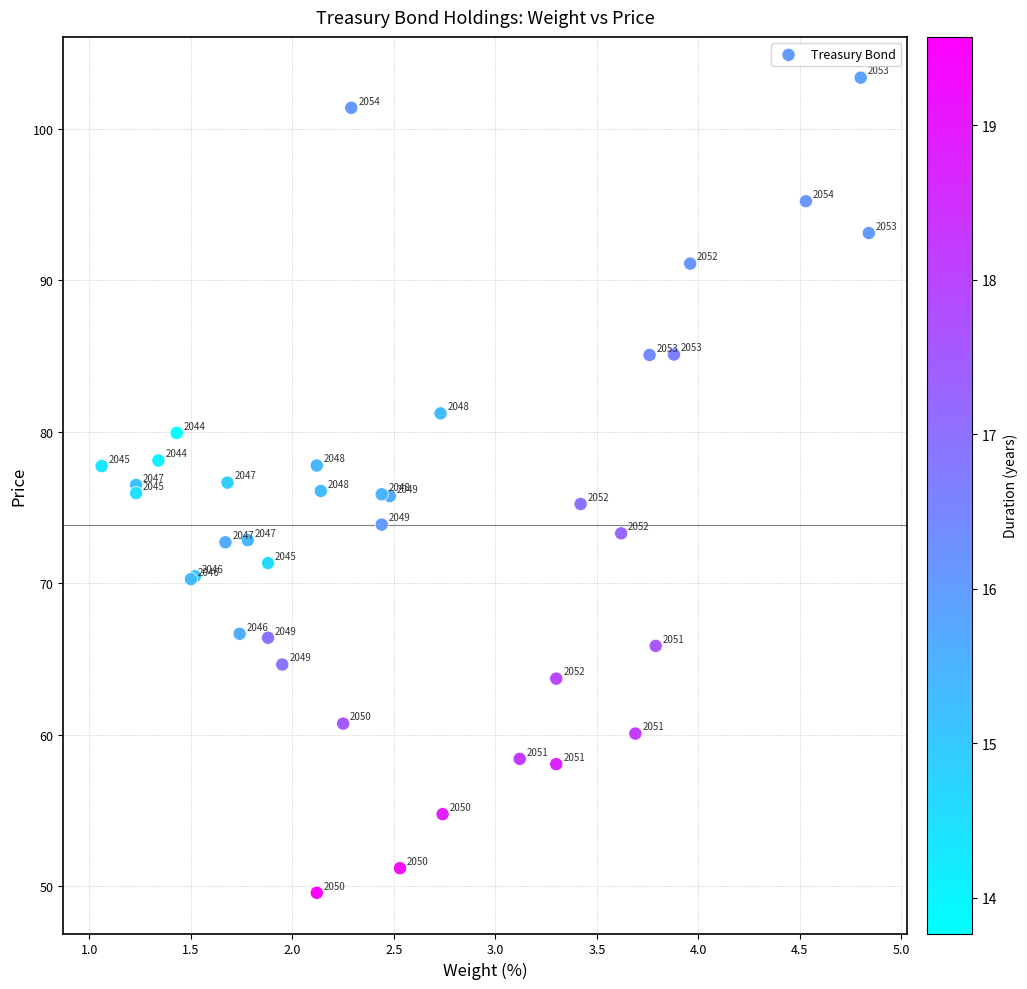

What Y value in the scatter plot is closest to 76?

76.0